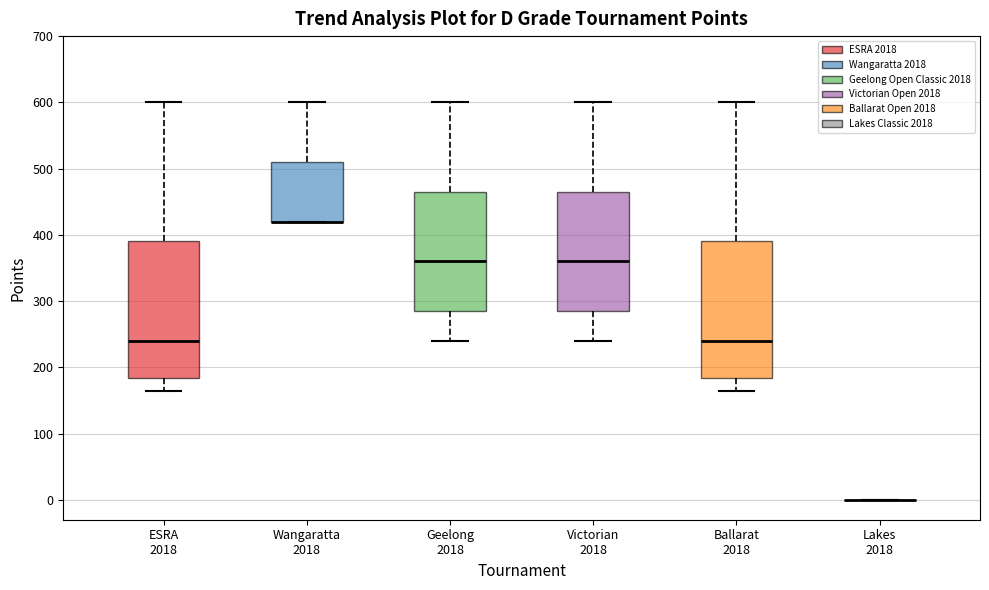

Reading left to right, read every box against the y-axis: the position of its median line, the range the box covers, and the ends of its whiskers. The values are not printed on the chart, so give them approximately, as read against the axis.

ESRA 2018: median 240, box 180 to 390, whiskers 170 to 600
Wangaratta 2018: median 420 (drawn on the box's lower edge), box 420 to 510, whiskers 420 to 600
Geelong 2018: median 360, box 290 to 470, whiskers 240 to 600
Victorian 2018: median 360, box 290 to 470, whiskers 240 to 600
Ballarat 2018: median 240, box 180 to 390, whiskers 170 to 600
Lakes 2018: box collapsed to a line at 0, whiskers 0 to 0